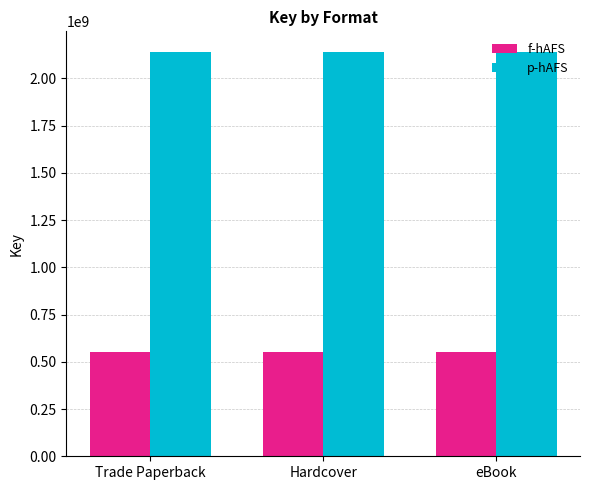

Rank the series by their maximum value, from lowest to highest.

f-hAFS, p-hAFS